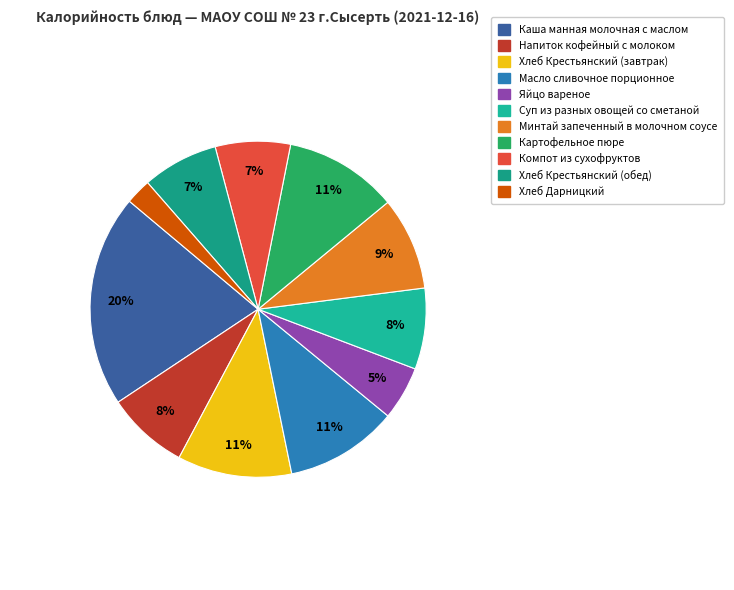

To the nearest percent, what is the combined percentage of Напиток кофейный с молоком and Минтай запеченный в молочном соусе?

17%